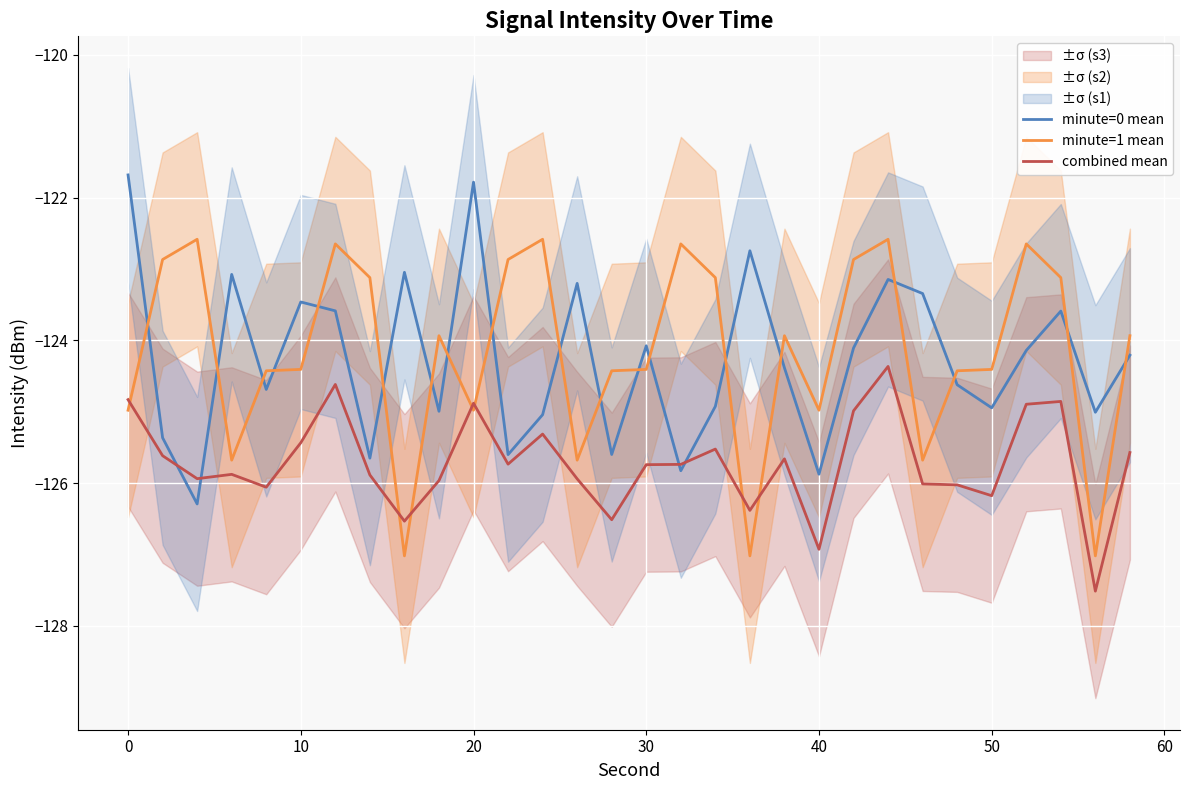

What is the minimum value for combined mean?

-127.5